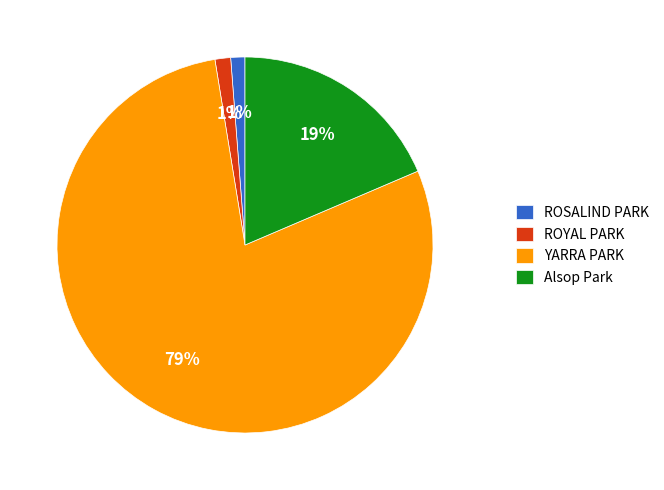

To the nearest percent, what is the combined percentage of ROSALIND PARK and Alsop Park?

20%